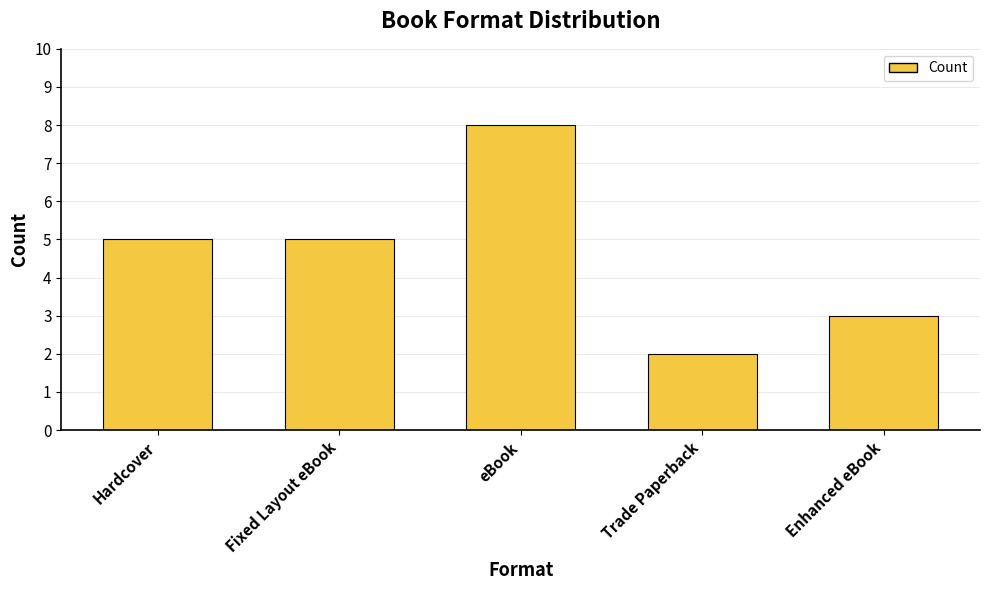

What is the approximate value at Fixed Layout eBook?

5